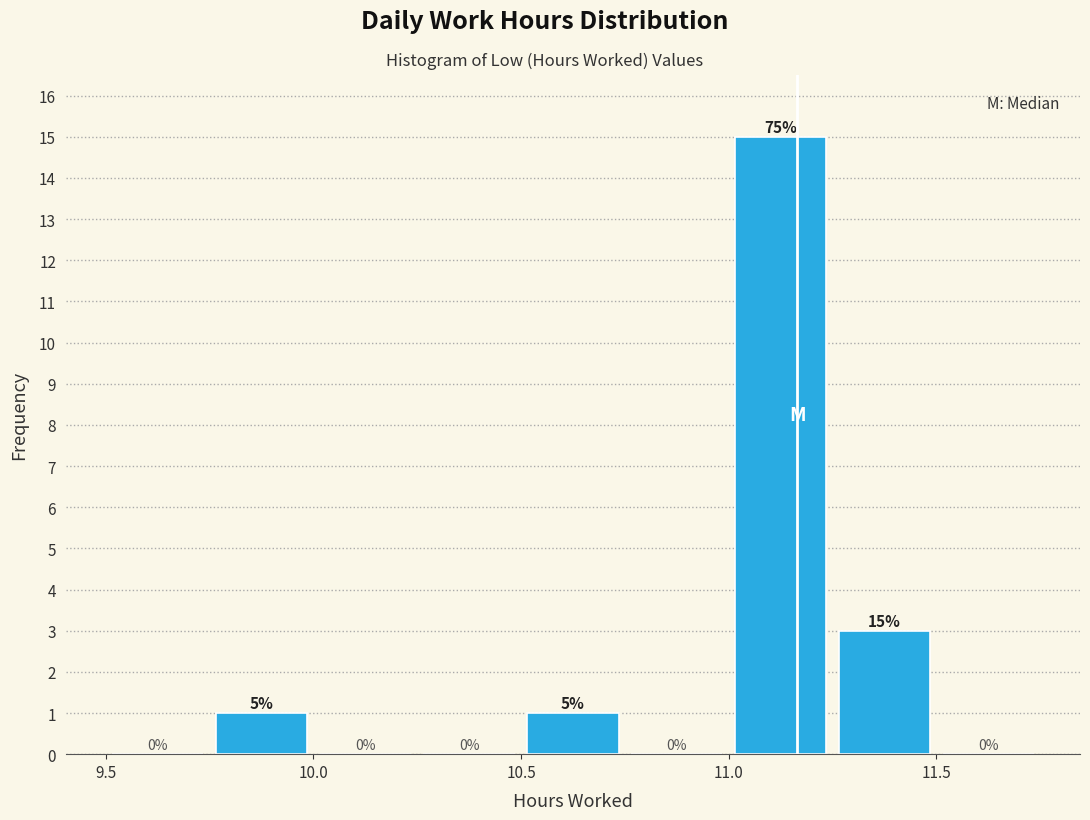

Which range on the x-axis has the tallest bar?

11.00 to 11.25